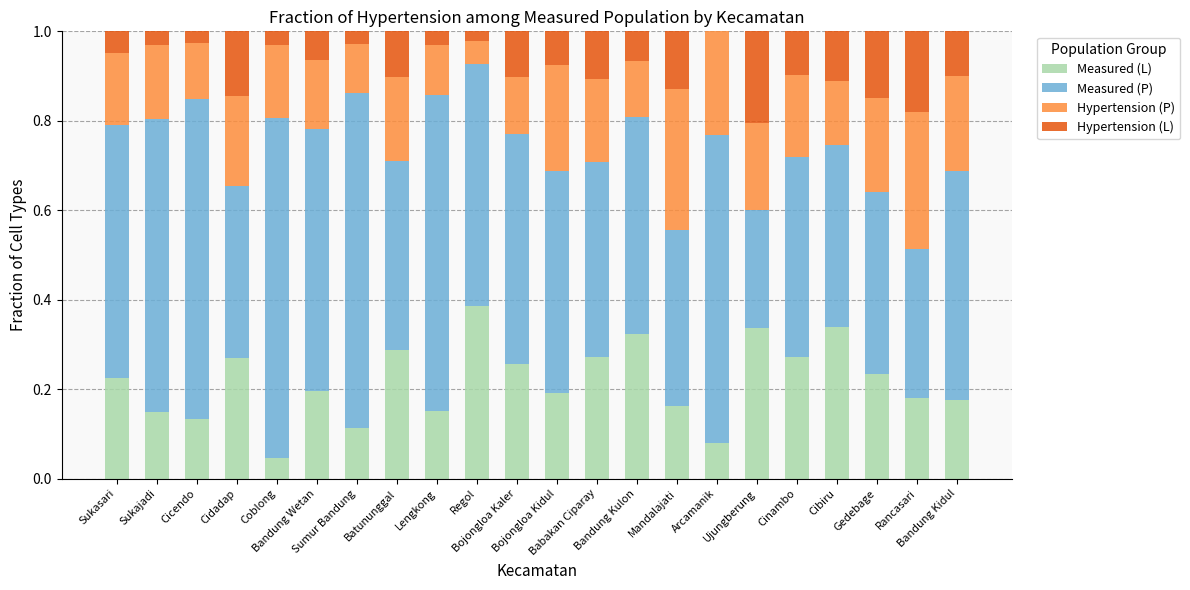

List the labels in order of Hypertension (L) value, largest first.

Ujungberung, Rancasari, Gedebage, Cidadap, Mandalajati, Cibiru, Babakan Ciparay, Bojongloa Kaler, Batununggal, Bandung Kidul, Cinambo, Bojongloa Kidul, Bandung Kulon, Bandung Wetan, Sukasari, Lengkong, Sukajadi, Coblong, Sumur Bandung, Cicendo, Regol, Arcamanik